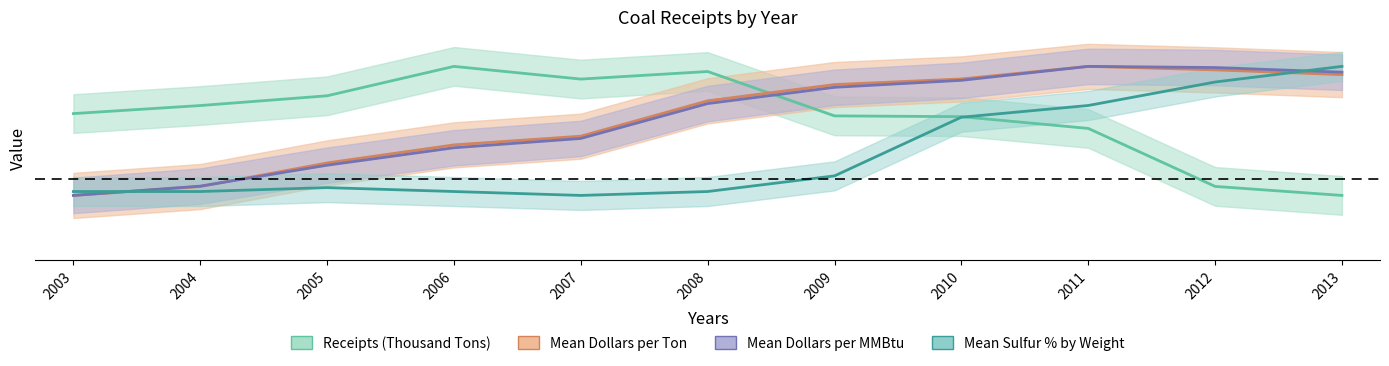

What is the total value across all series at 2003?

0.1